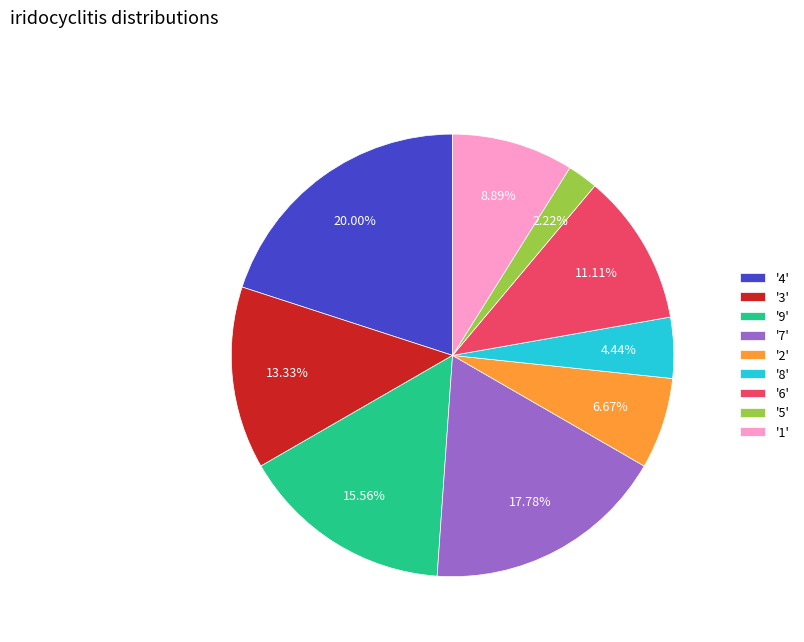

To the nearest percent, what is the average slice percentage?

11%